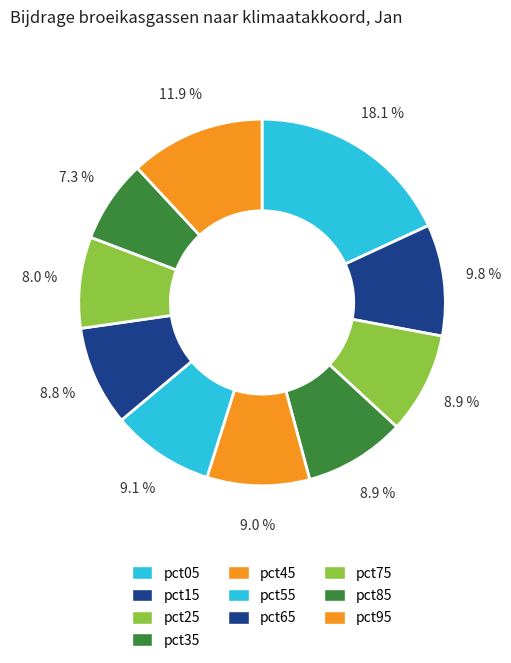

To the nearest percent, what percentage of the pie is pct75?

8%